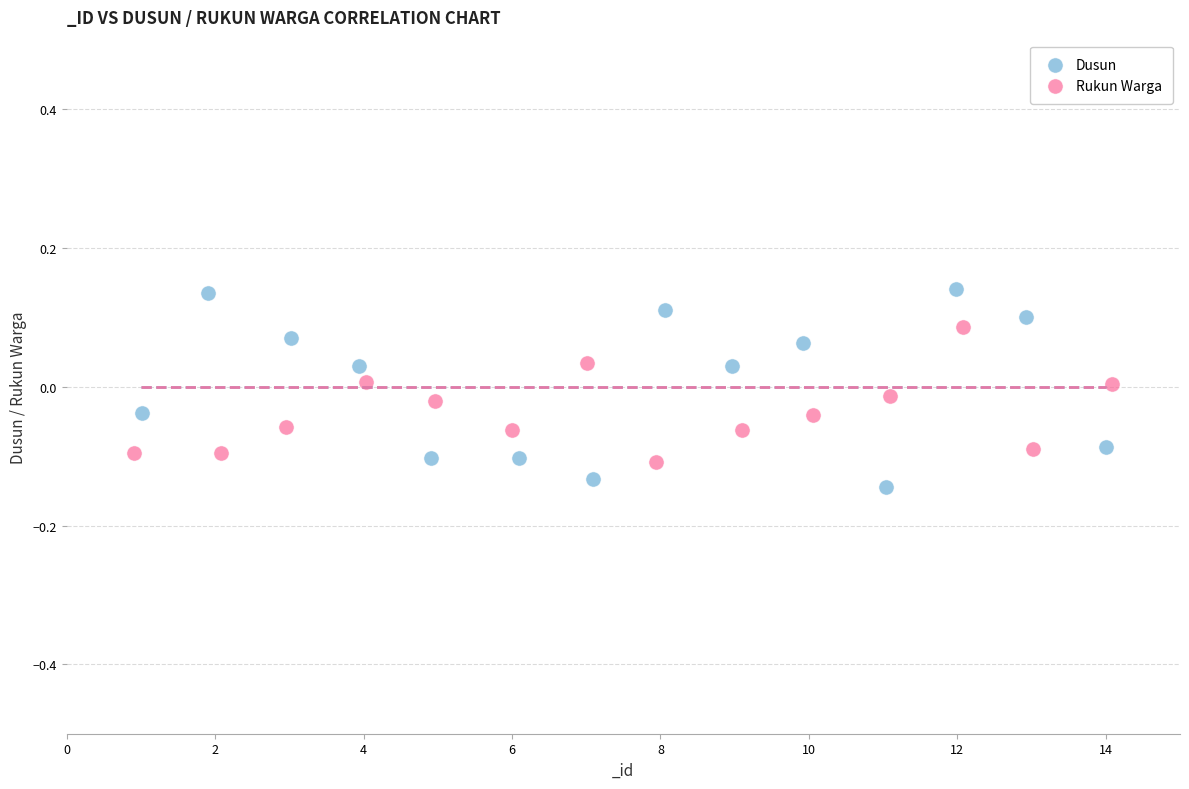

Which series contains the highest Y value?

Dusun